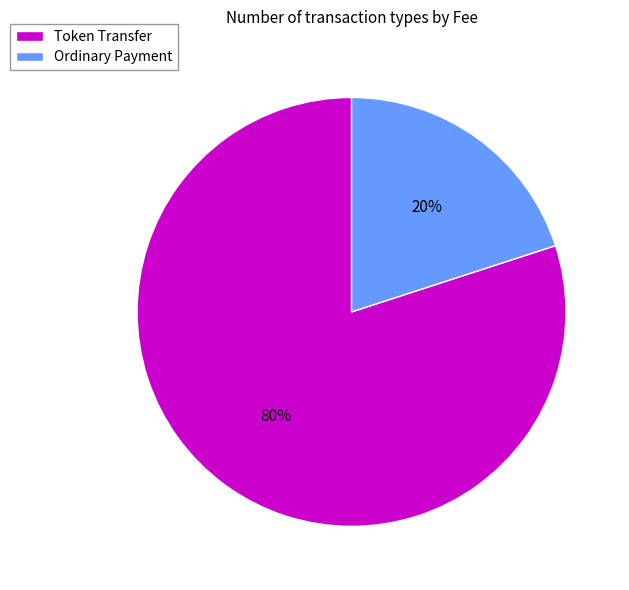

Which category has the biggest portion of the pie?

Token Transfer